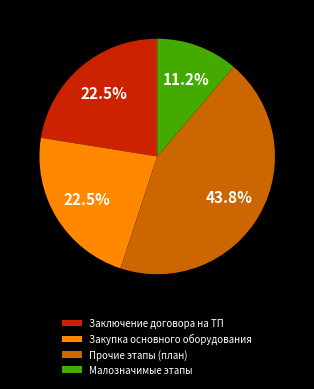

How many slices are in this pie chart?

4